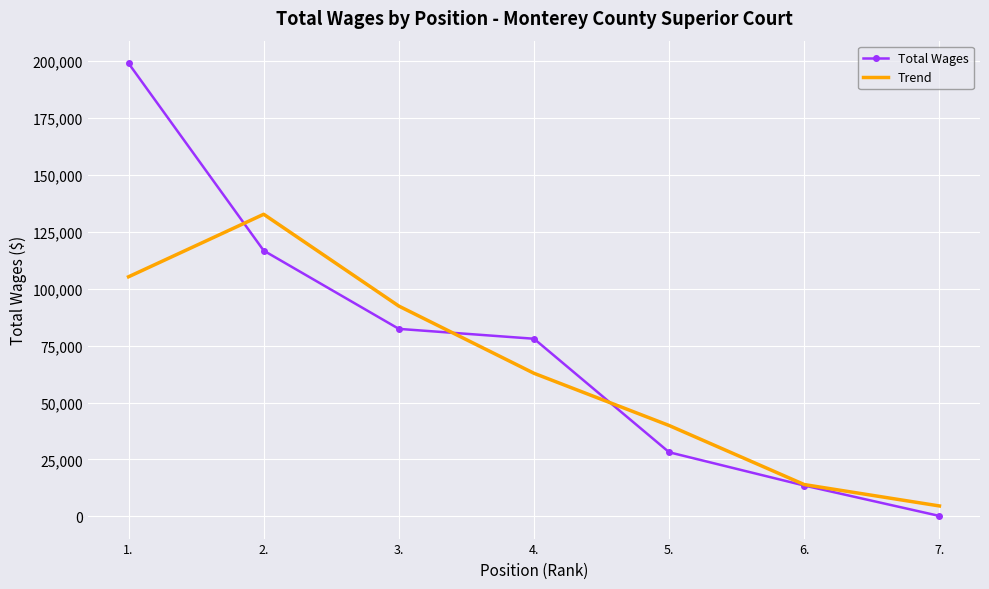

At how many categories does at least one series exceed 176663?

1